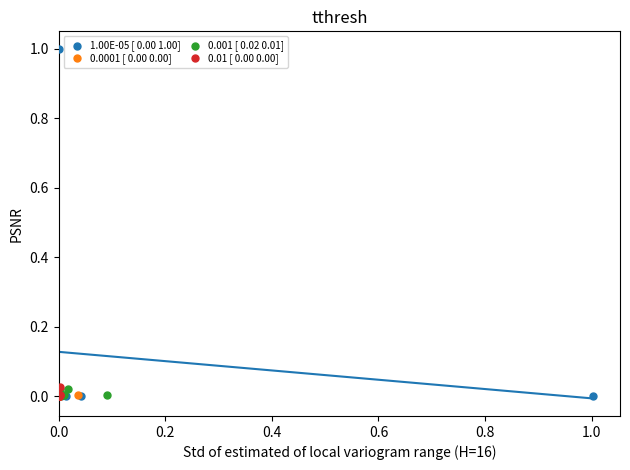

Which series has the largest Y range (max minus min)?

1.00E-05 [ 0.00 1.00]